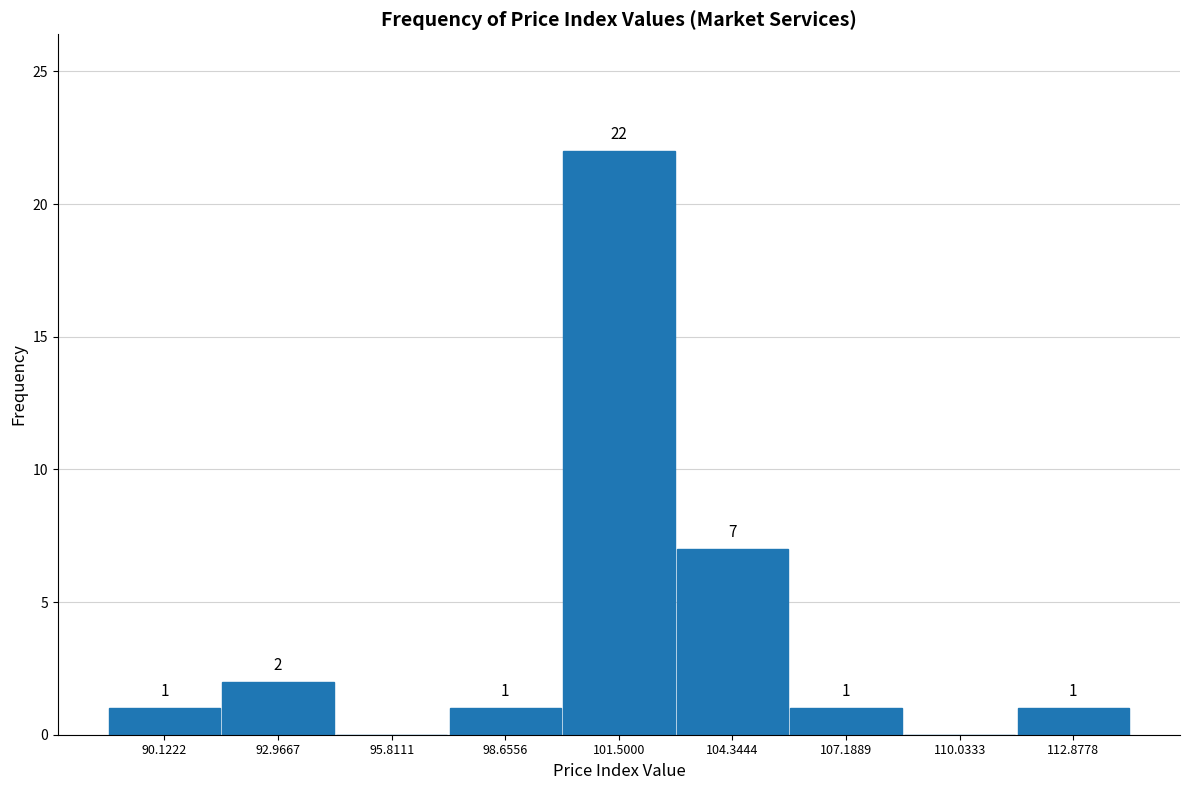

Over which range of the x-axis is the bar tallest?

100.0 to 103.0